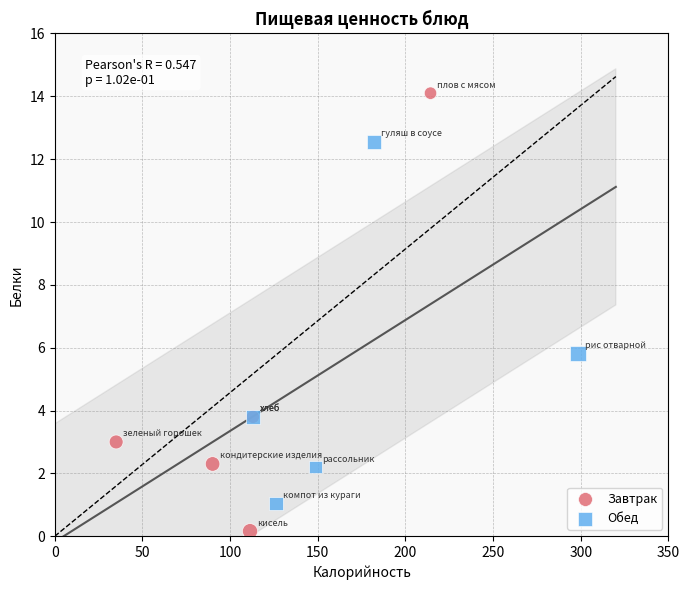

Which series contains the lowest Y value?

Завтрак